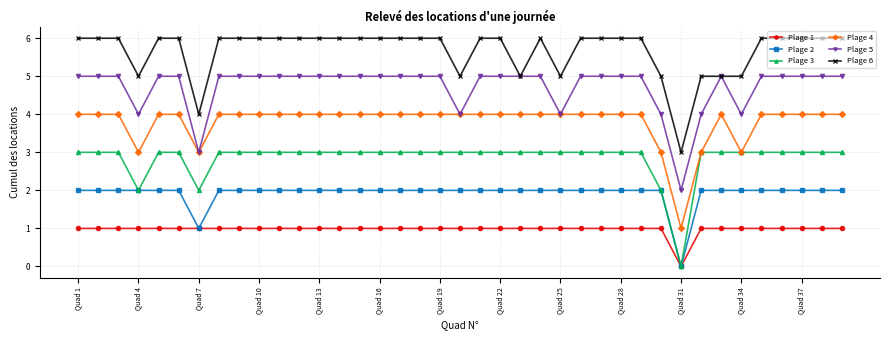

What is the maximum value shown in the chart?

6